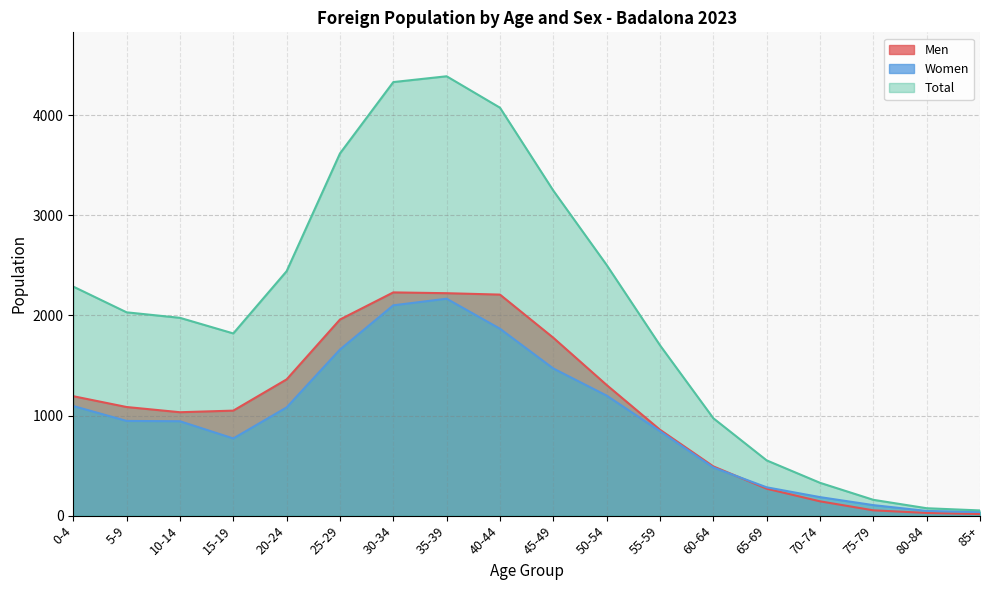

Rank the series at 5-9 from highest to lowest value.

Total, Men, Women